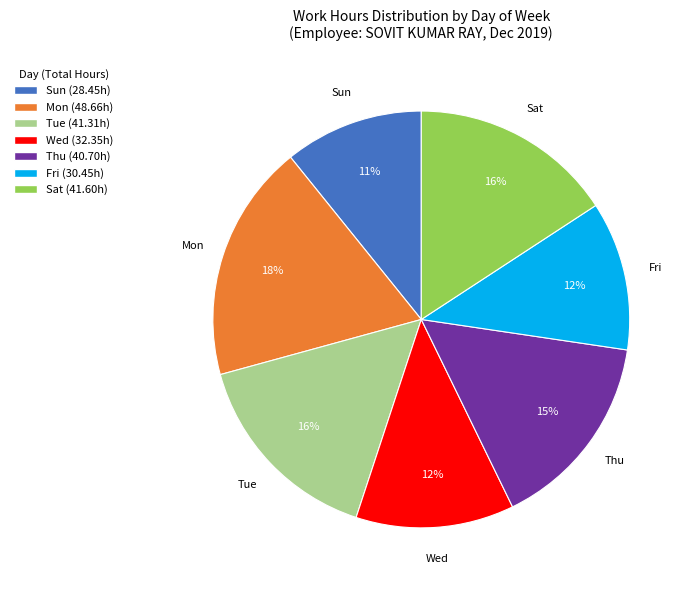

Does any single category account for the majority?

No